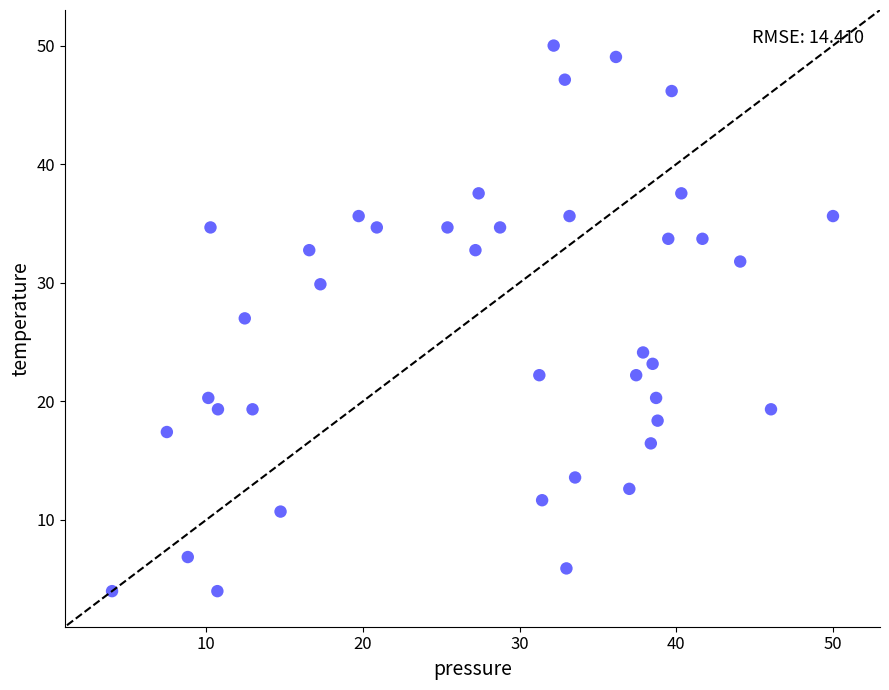

What is the range of X values (max minus min)?

46.0